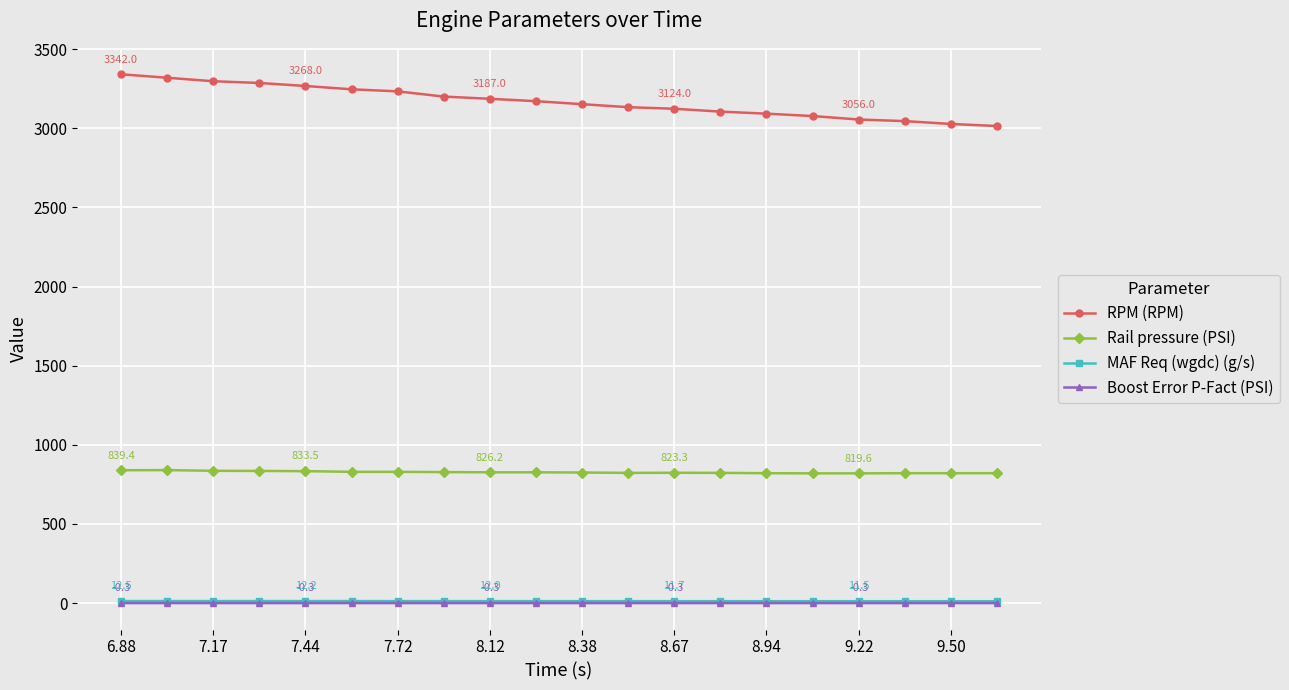

At how many categories does at least one series exceed 2109?

20